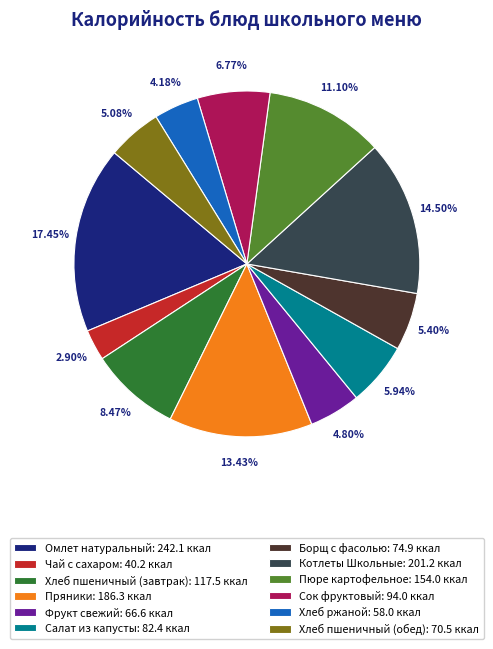

Is there any slice that represents more than half of the pie?

No